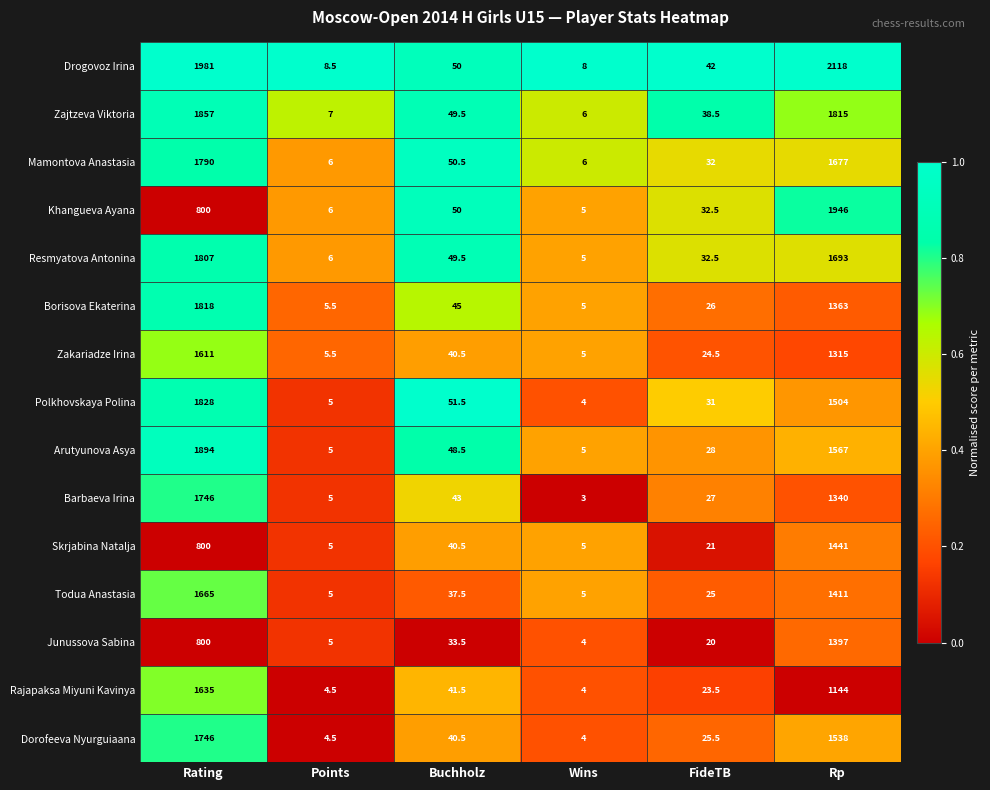

What is the lowest value of the Polkhovskaya Polina series?

4.0